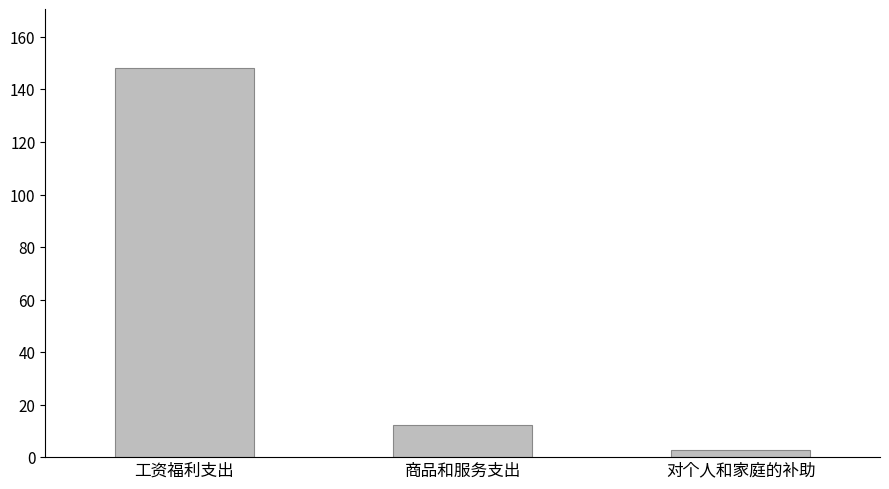

What is the sum of the values at 商品和服务支出 and 对个人和家庭的补助?

14.8